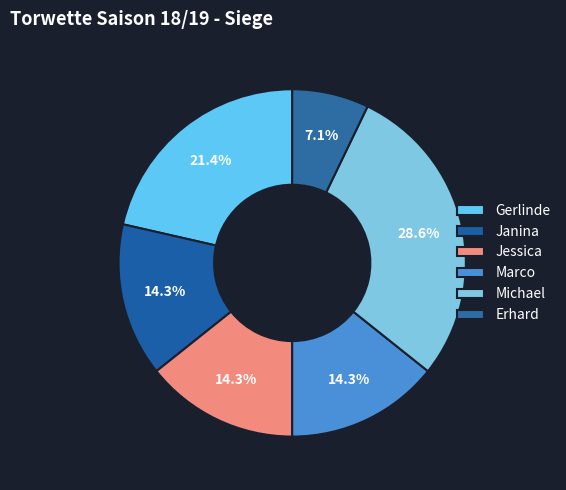

How many segments does this pie chart have?

6